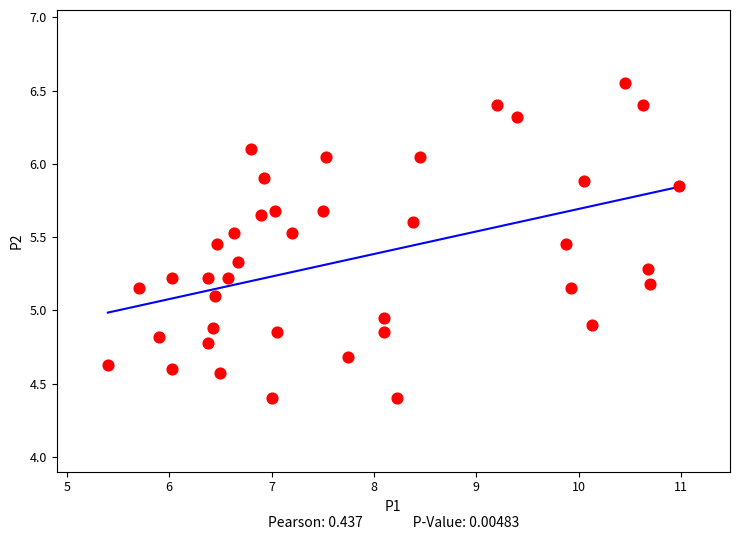

What is the range of X values (max minus min)?

5.6